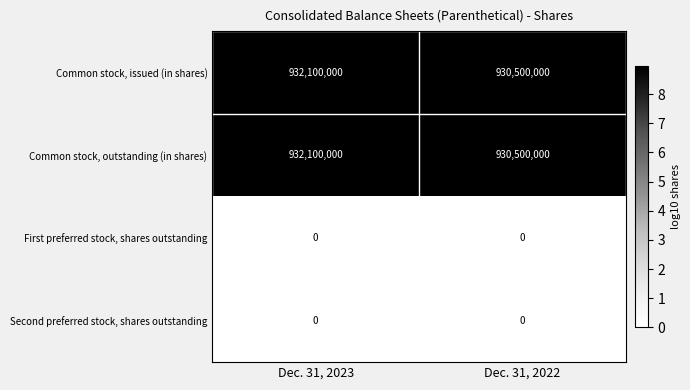

What is the difference between the highest and lowest values at Dec. 31, 2023?

932100000